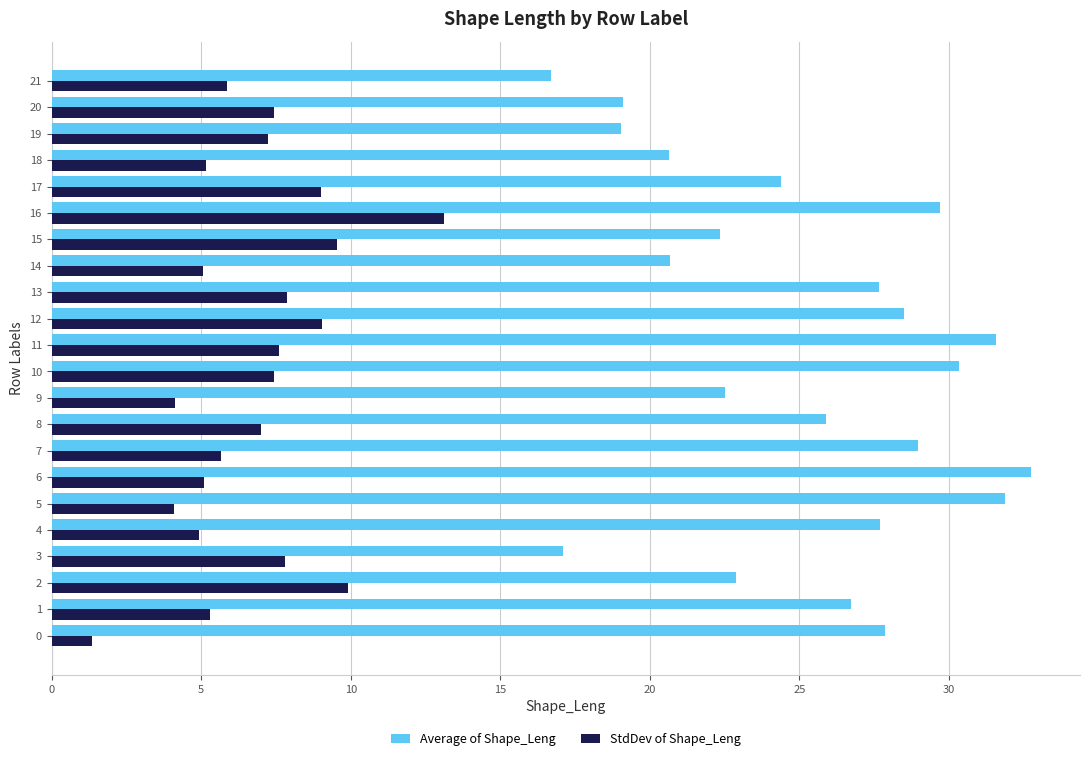

At which category is the sum across all series the highest?

16